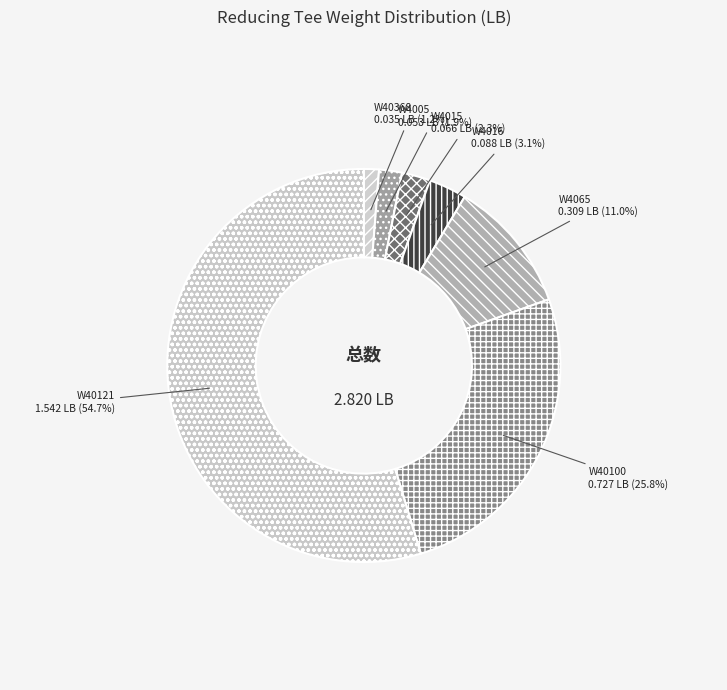

True or false: W40368 accounts for 11% of the total.

False